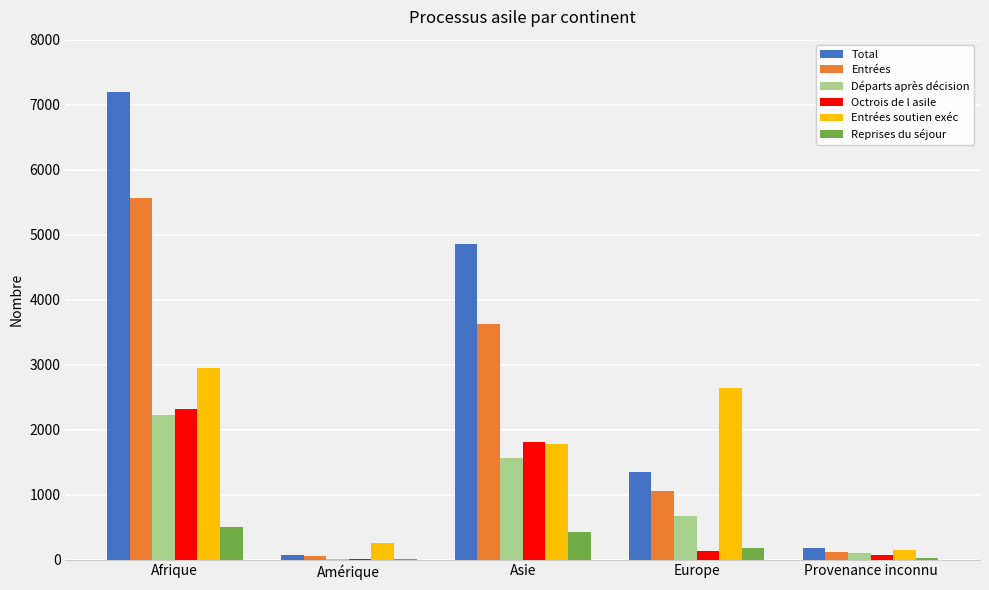

Is the value of Départs après décision at Provenance inconnu greater than the value of Octrois de l asile at Asie?

No